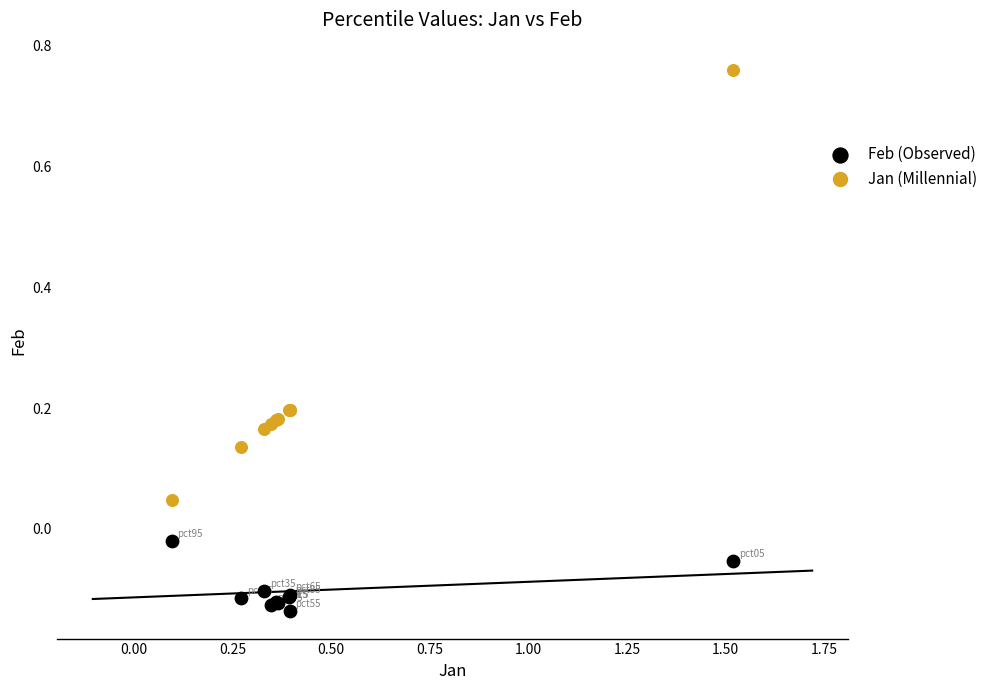

What are all the series names shown in the legend?

Feb (Observed), Jan (Millennial)